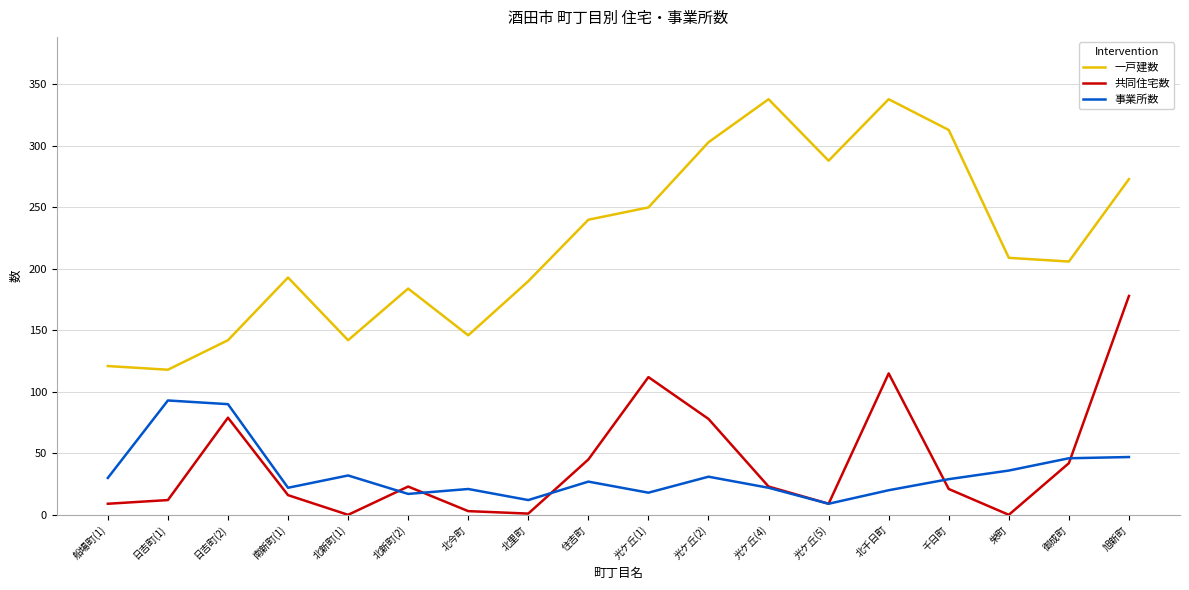

What position from the right is 日吉町(1)?

17